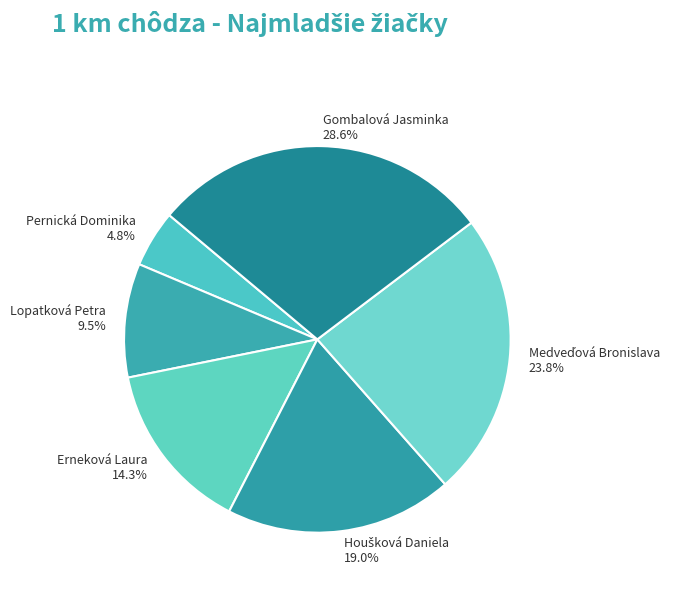

How much of the chart is everything except Gombalová Jasminka?

71.4%